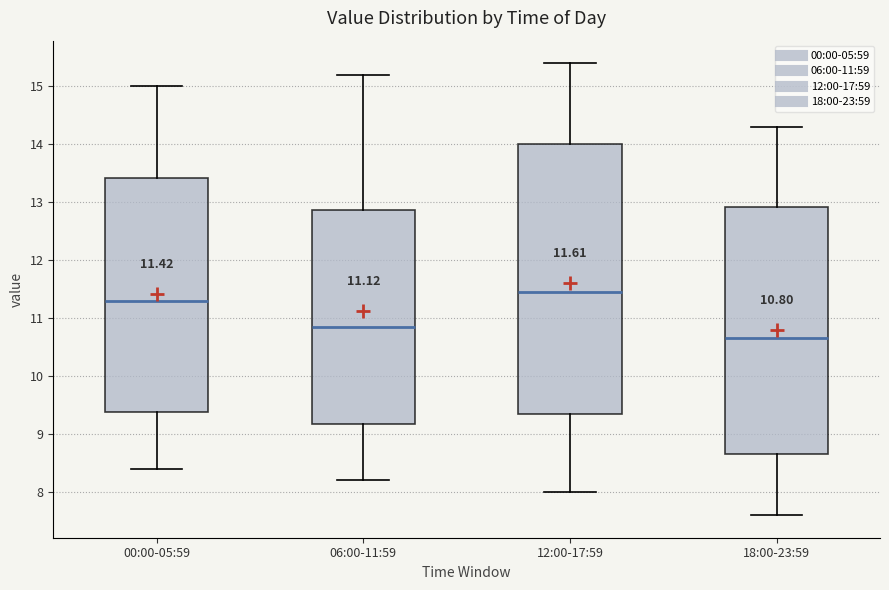

Which box is the tallest, from its lower edge to its upper edge?

12:00-17:59